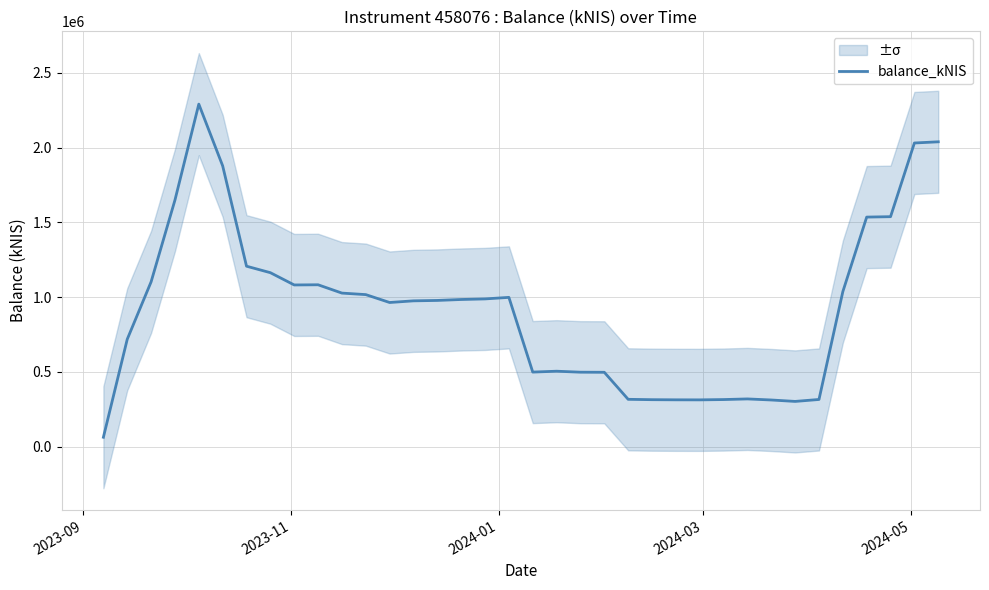

What is the highest value of the balance_kNIS series?

2290203.6